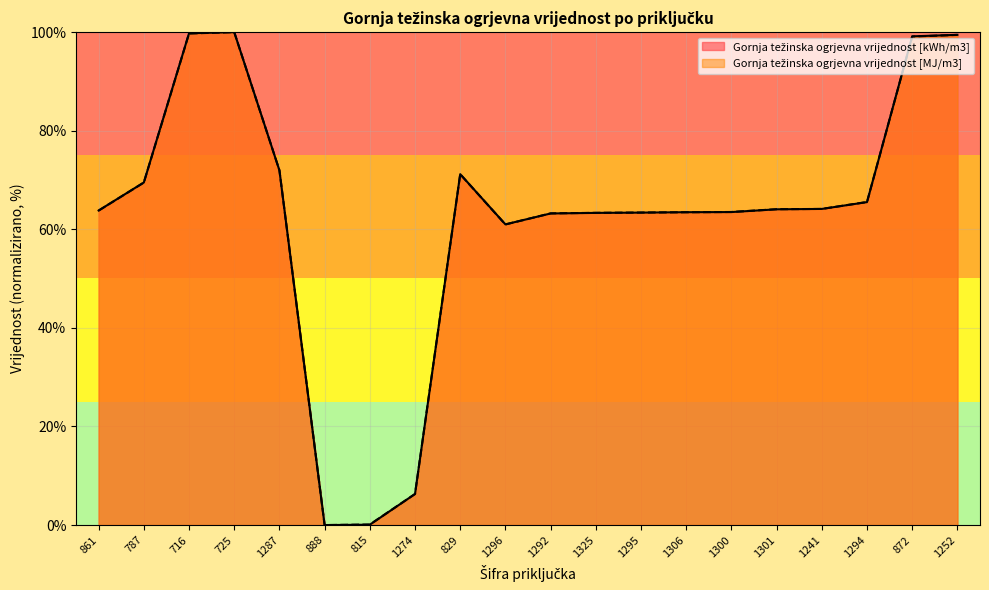

What position from the left is 716?

3